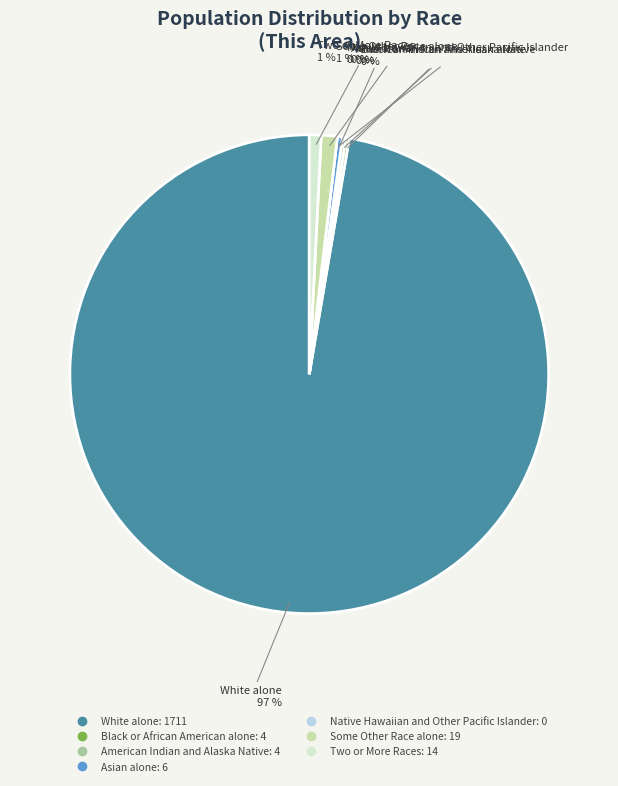

What is the largest slice in the pie chart?

White alone